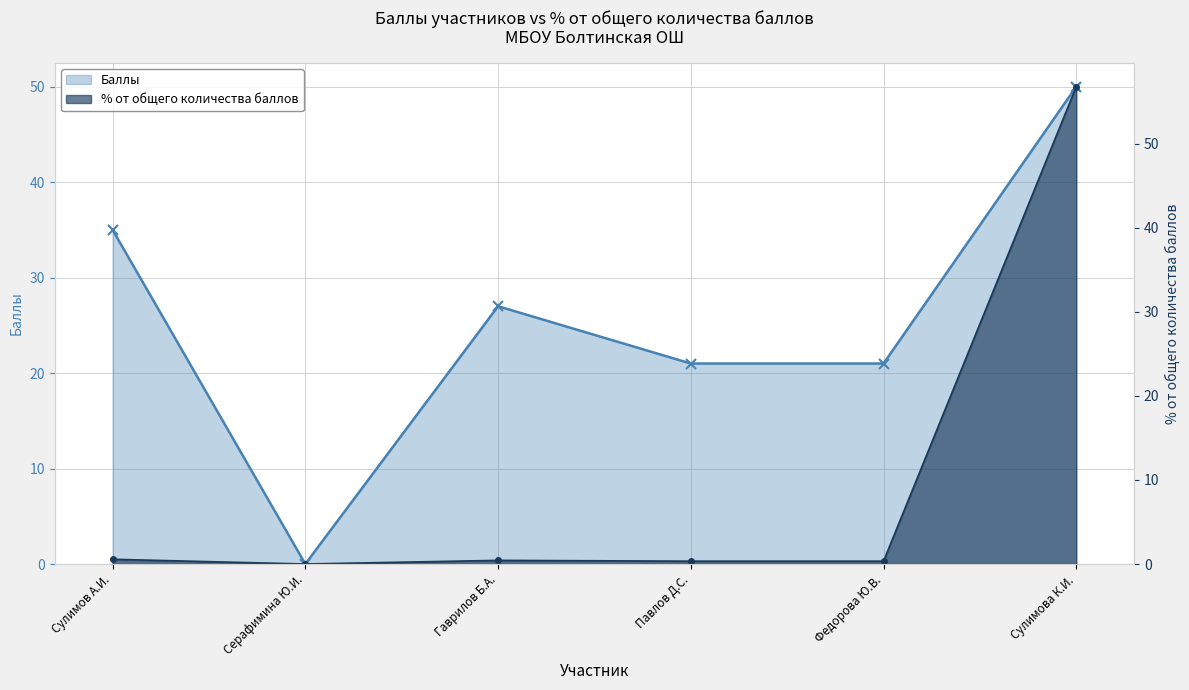

What is the sum of all % от общего количества баллов values?

58.5